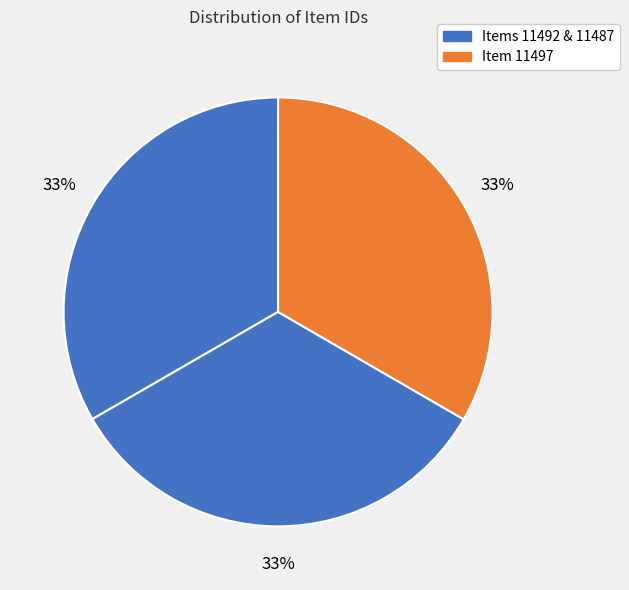

Rank the categories by value from highest to lowest.

Item 11497, Item 11492, Item 11487